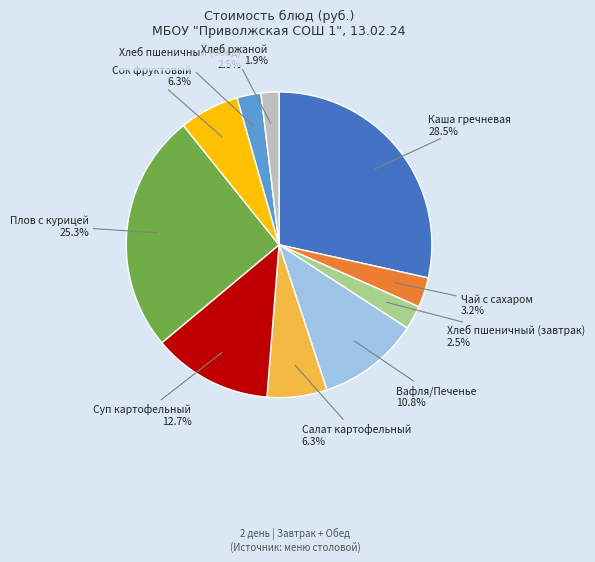

What is the ratio of the value at Хлеб ржаной to the value at Чай с сахаром?

0.6